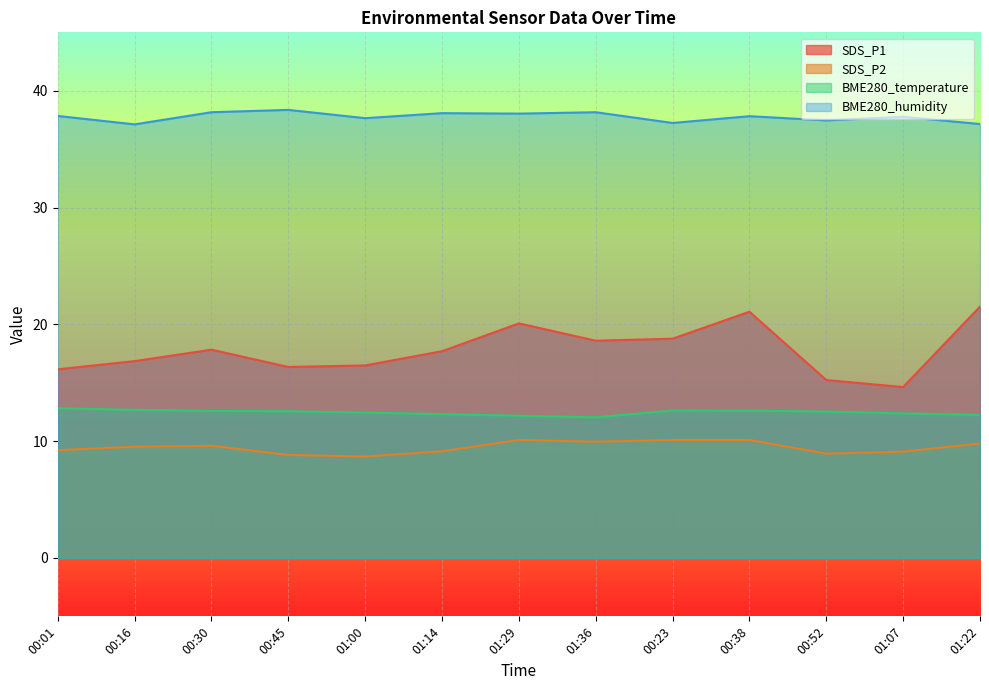

At which label does BME280_humidity reach its peak?

00:45